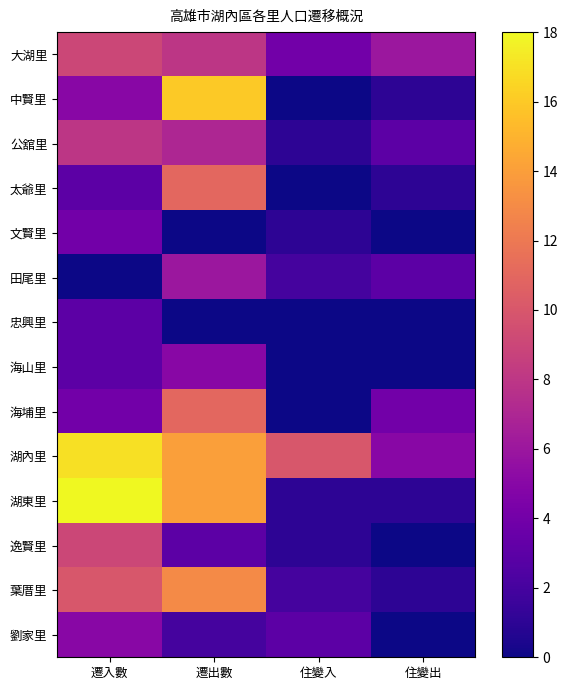

What is the total value across all series at 住變入?

25